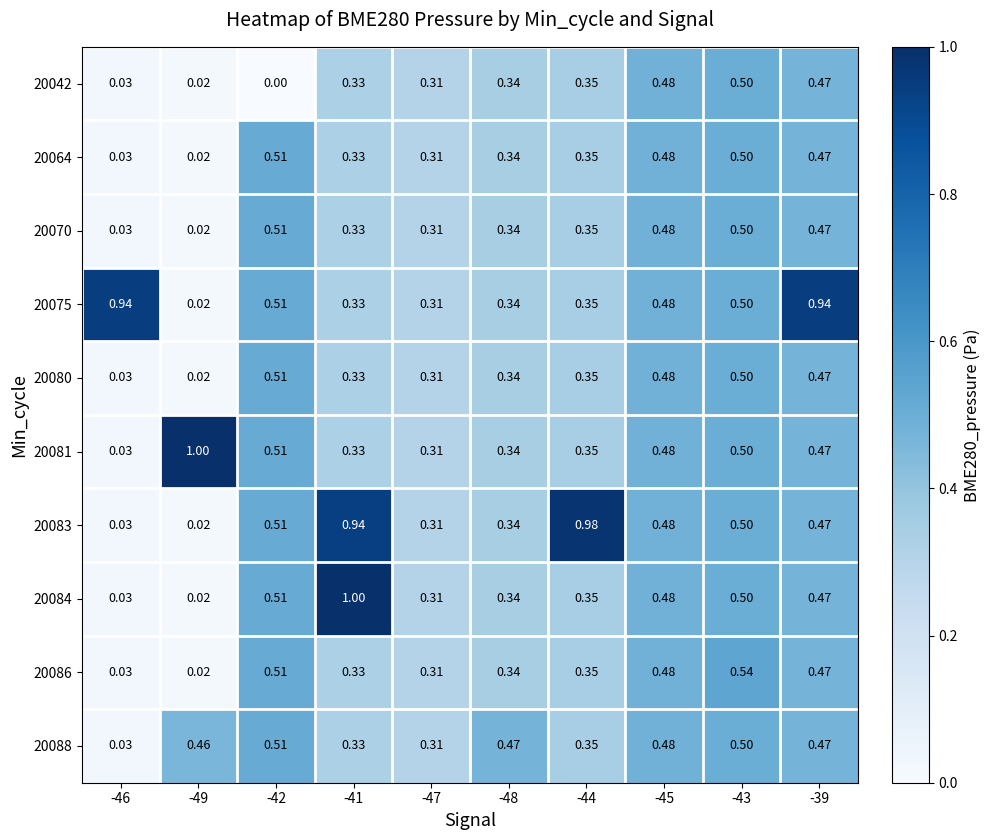

At how many categories does at least one series exceed 0?

10